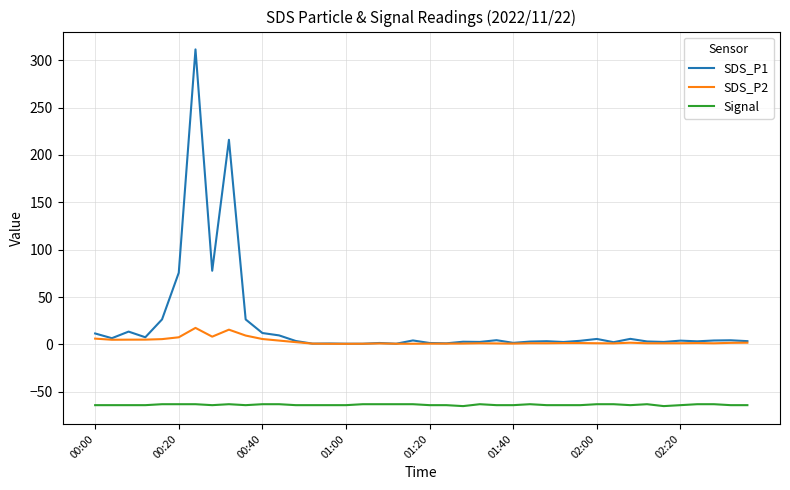

Which series has the widest spread of values?

SDS_P1